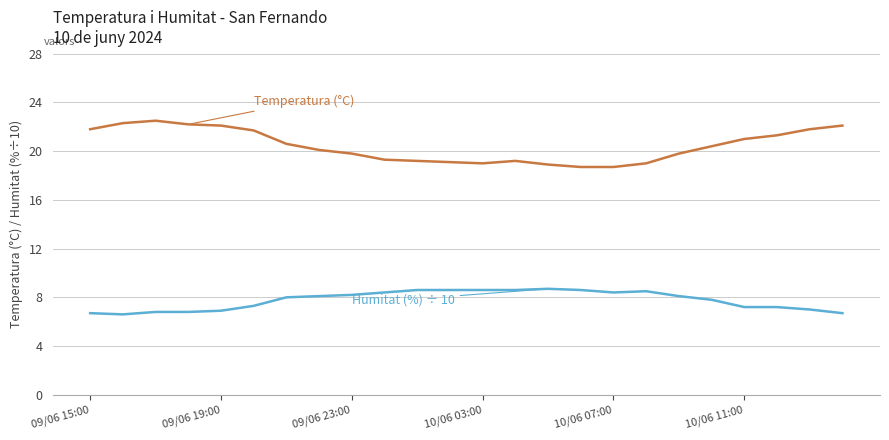

What is the maximum value shown in the chart?

22.5